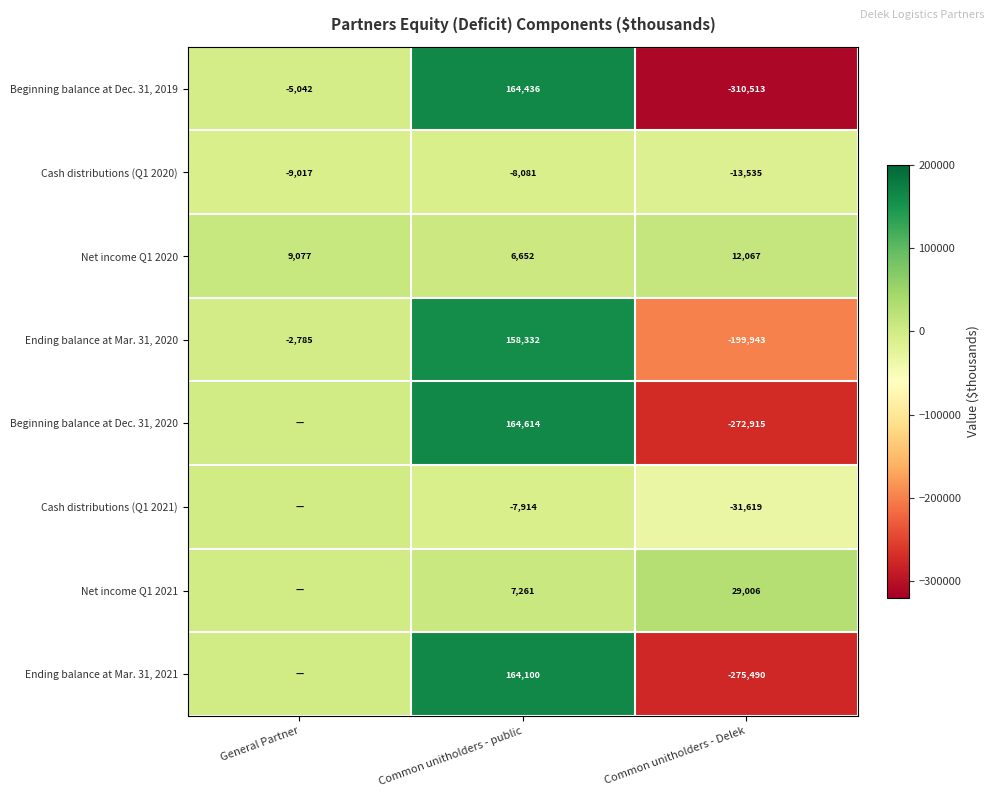

How many Net income Q1 2020 values are between 6652 and 12067?

3